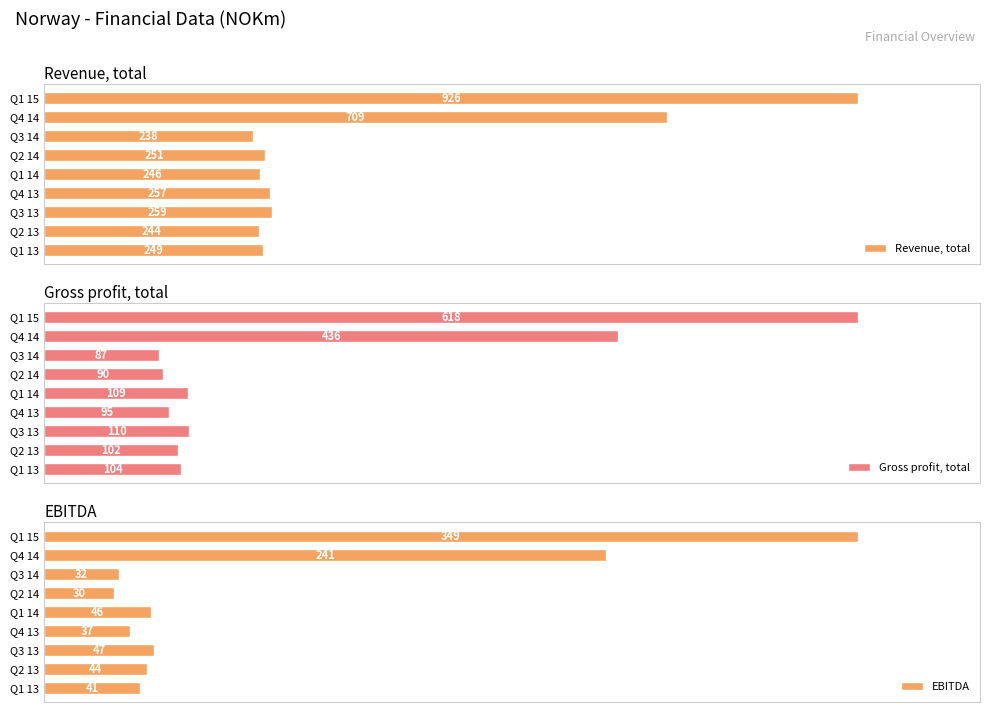

Rank the series by their maximum value, from lowest to highest.

EBITDA, Gross profit, total, Revenue, total